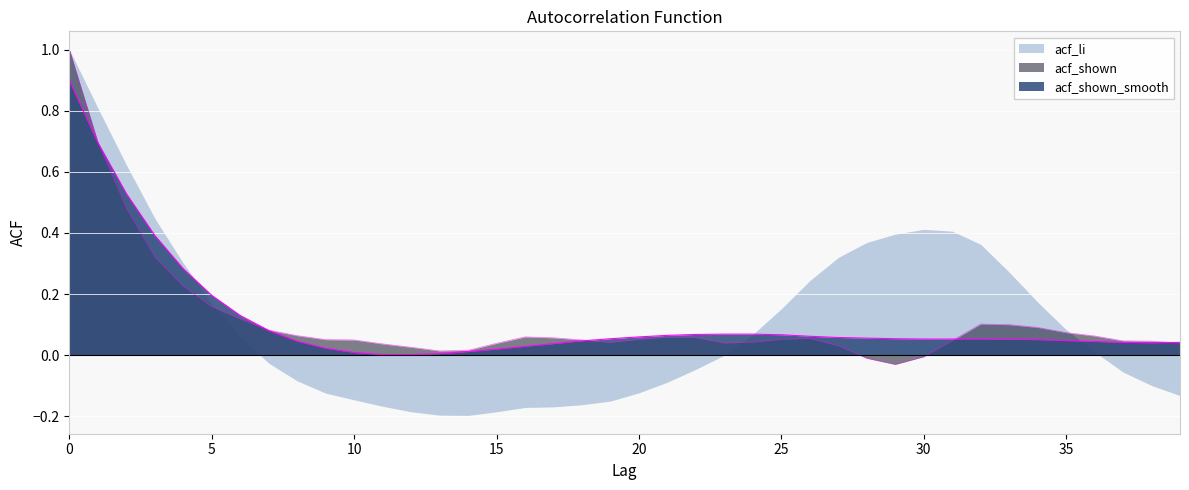

In acf_shown, how many points are higher than both neighbors (excluding endpoints)?

4